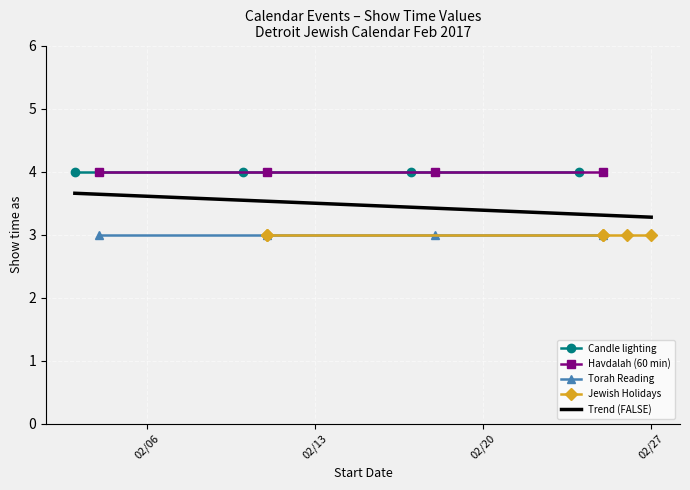

True or false: the data shows 3 at 2/11/2017.

True